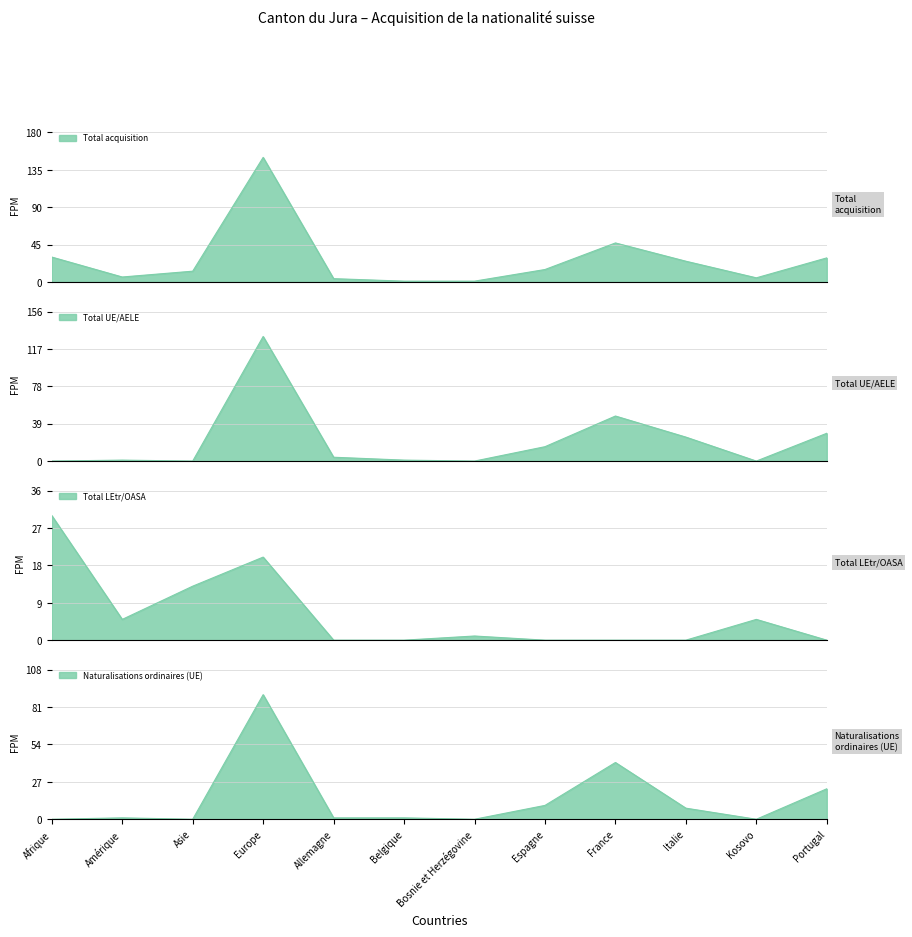

What is the approximate value of Total acquisition at Europe, to the nearest 5?

150